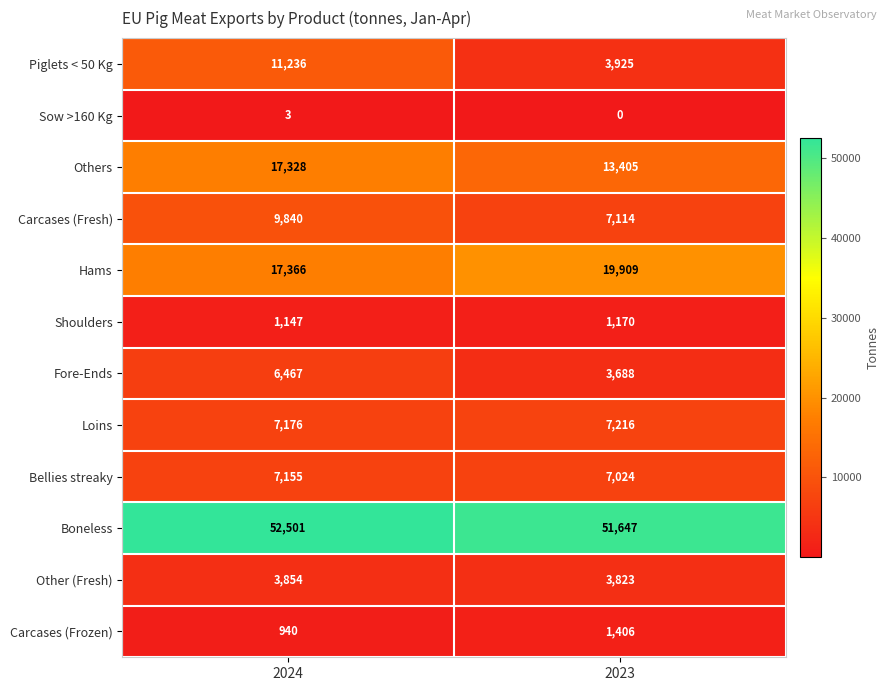

Which series changed the most between 2024 and 2023?

Piglets < 50 Kg